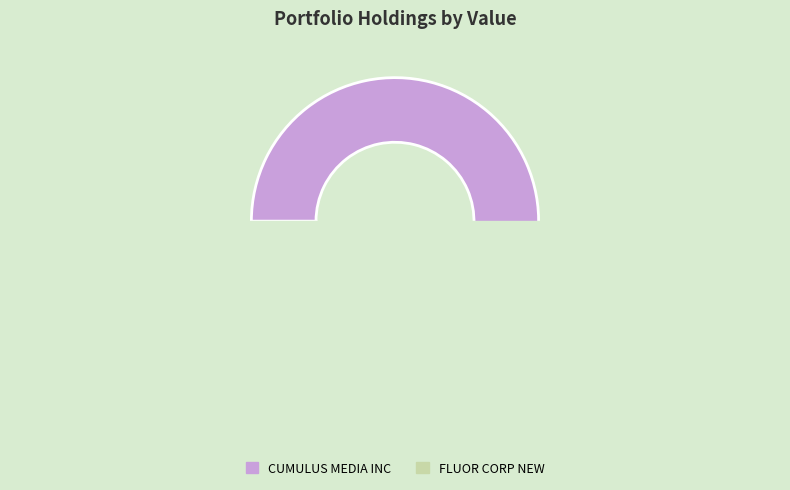

Is there a majority slice in this chart?

Yes